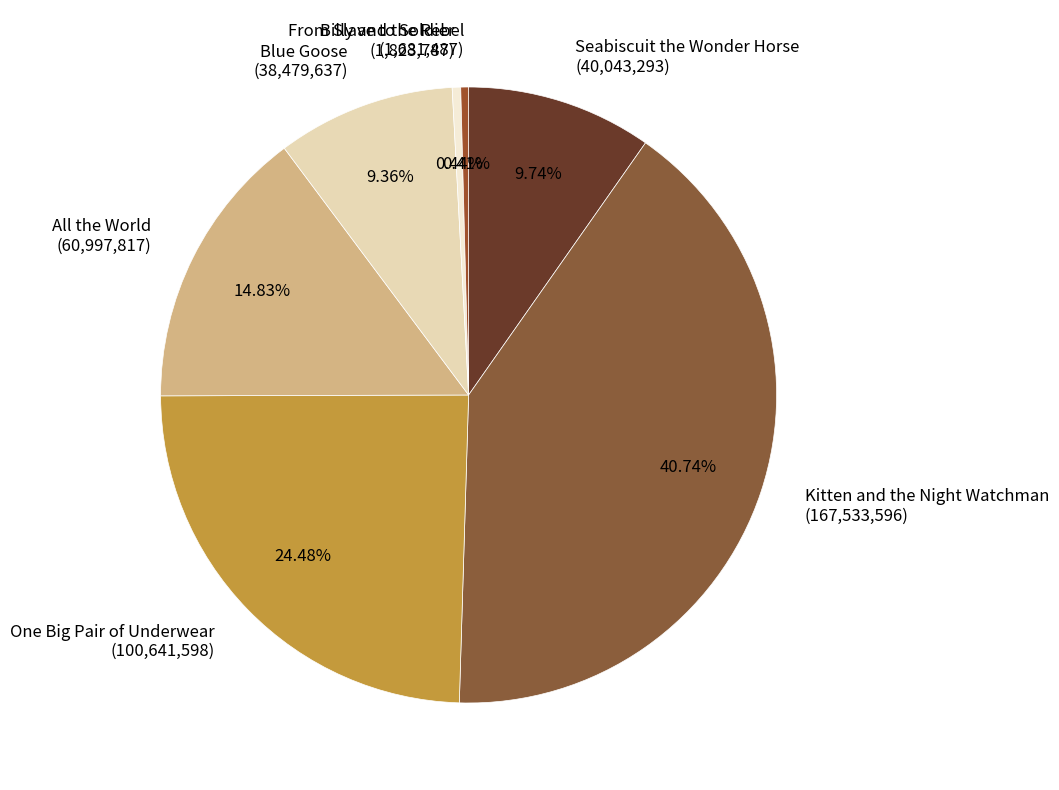

Is Seabiscuit the Wonder Horse the majority of the pie?

No